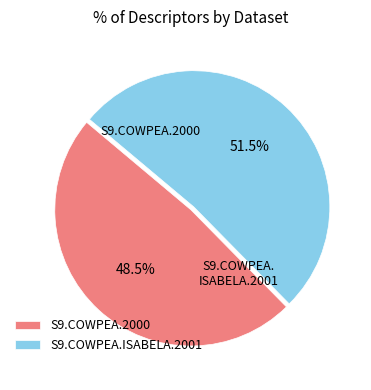

What percentage do S9.COWPEA.ISABELA.2001 and S9.COWPEA.2000 together represent?

100.0%